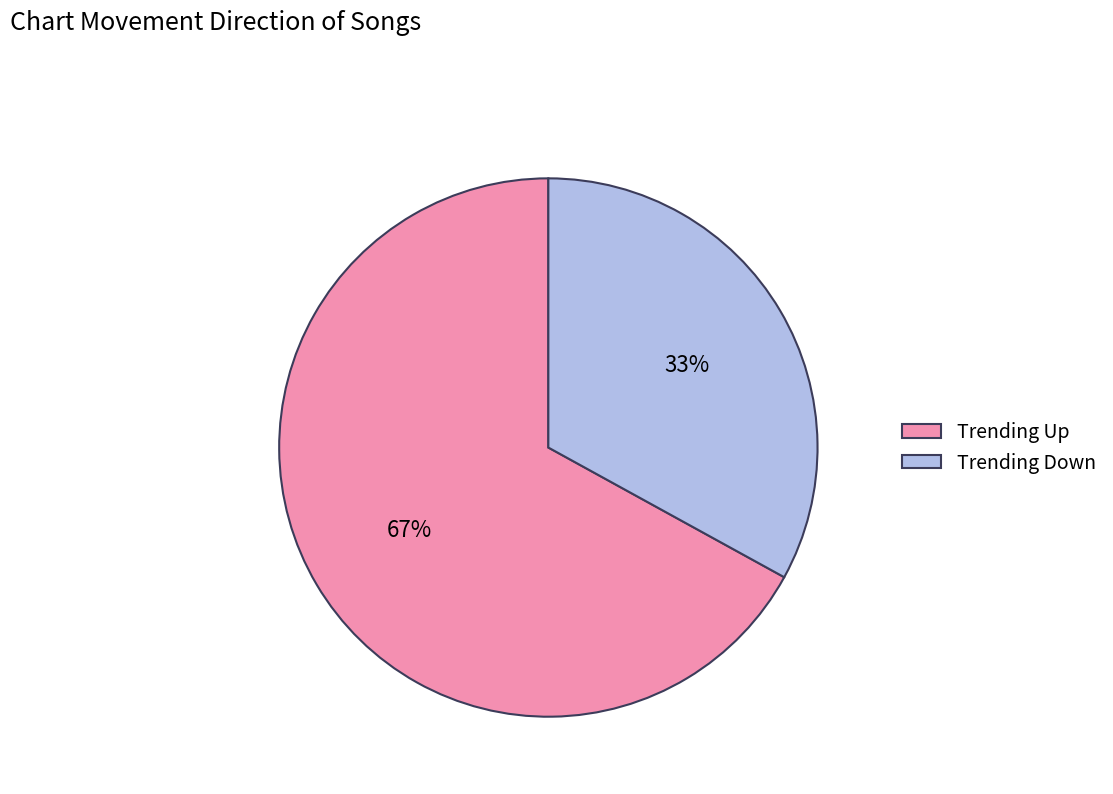

Which slice is the largest?

Trending Up